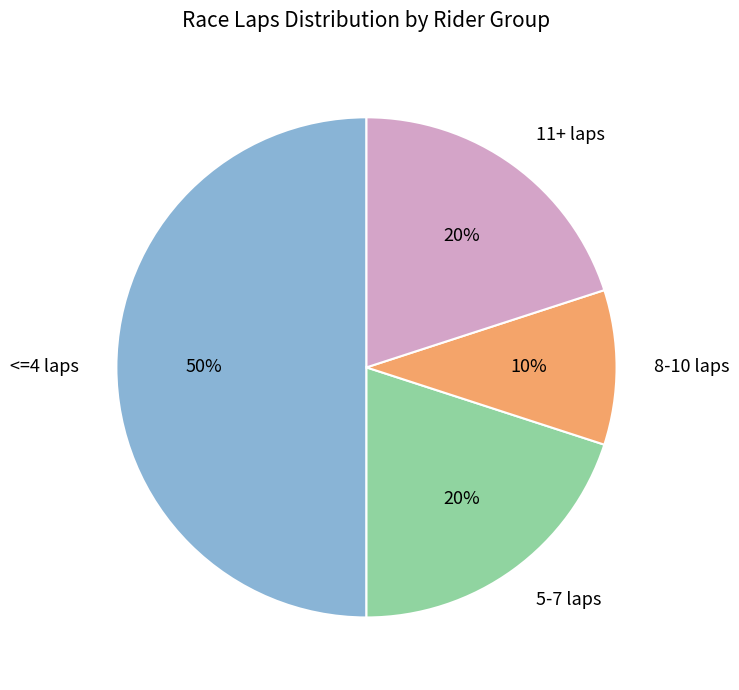

To the nearest percent, what is the difference between the largest and smallest slice percentages?

40%